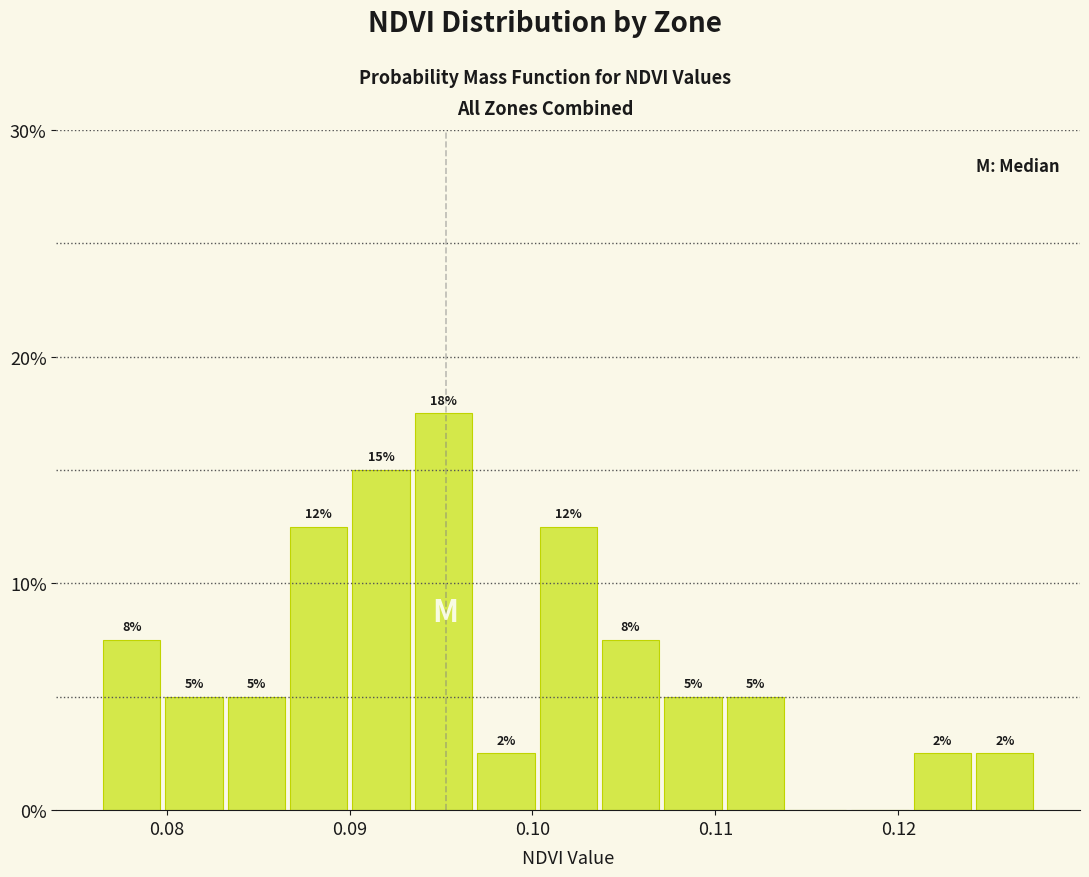

Around what value on the x-axis is the tallest bar? Give the approximate position of its centre, as read against the axis.

0.095